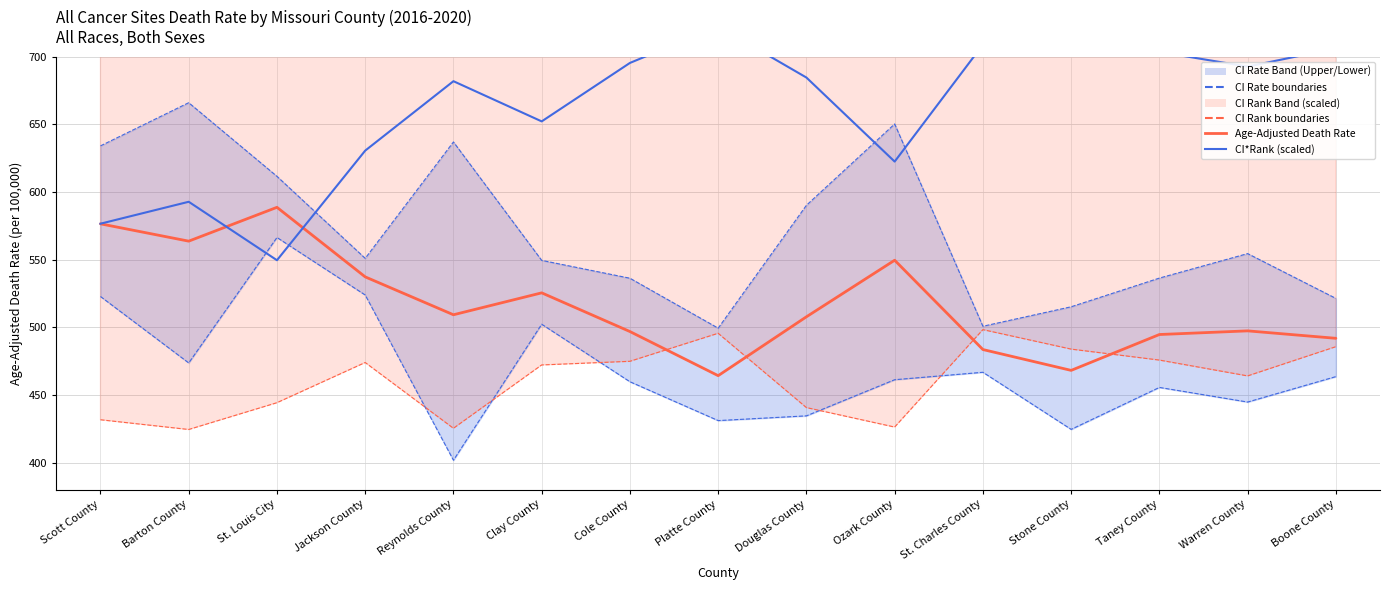

How many series are shown in this chart?

6